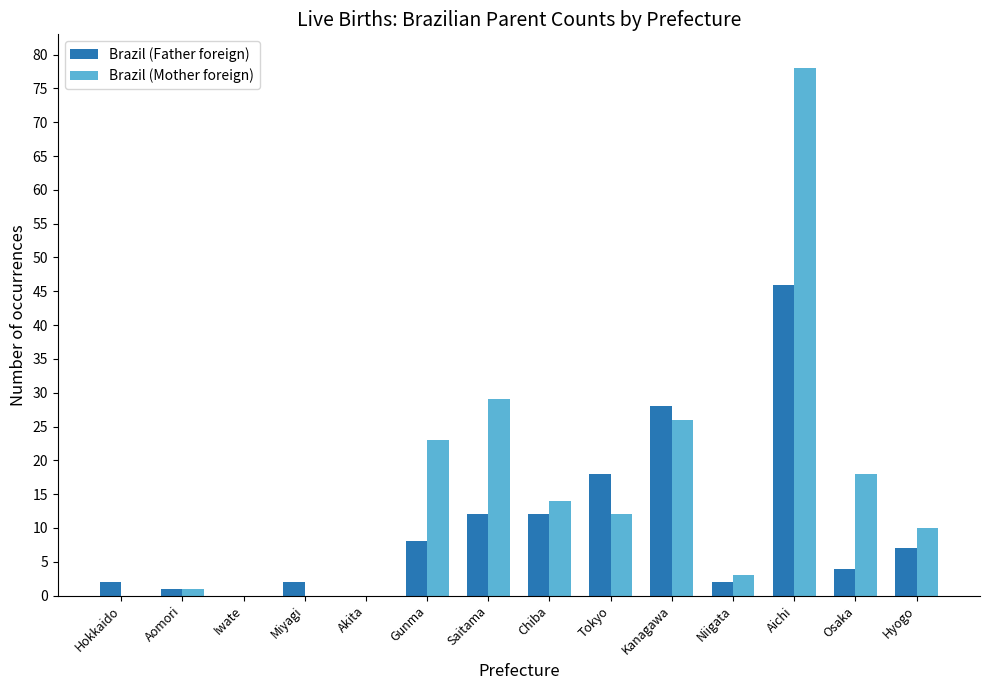

What is the sum of all Brazil (Father foreign) values?

142